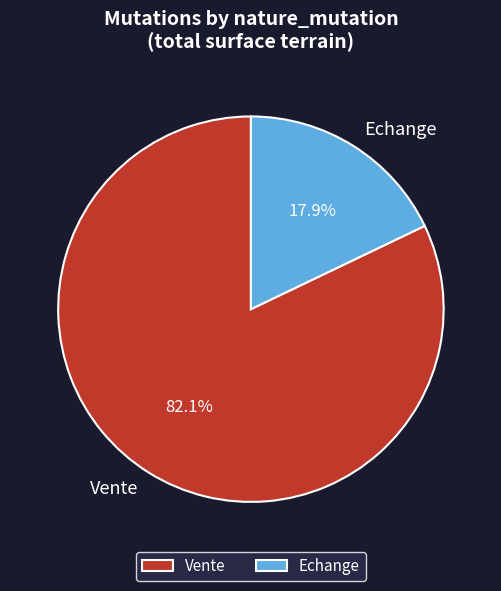

How many segments does this pie chart have?

2